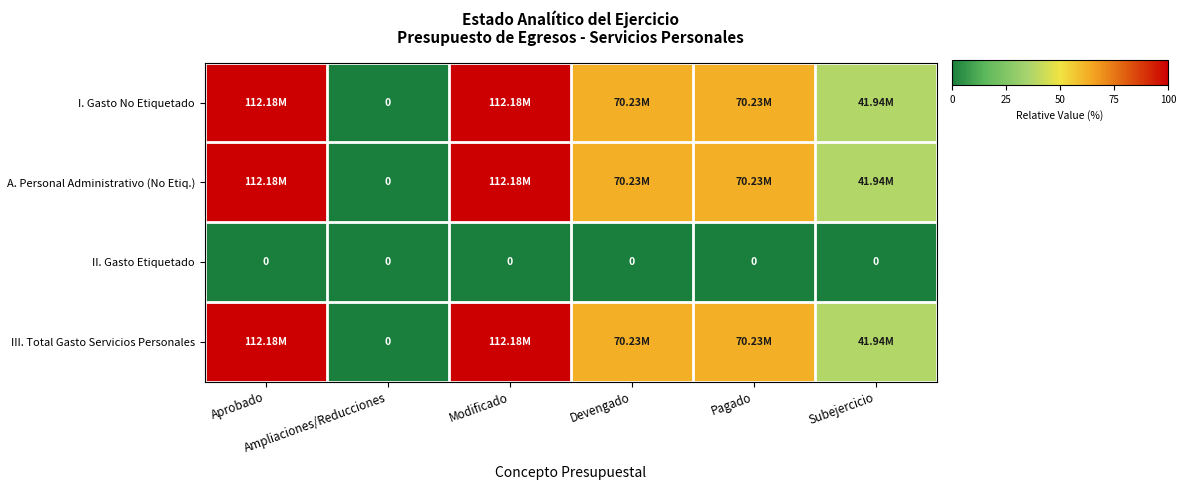

How many distinct data groups are displayed?

4